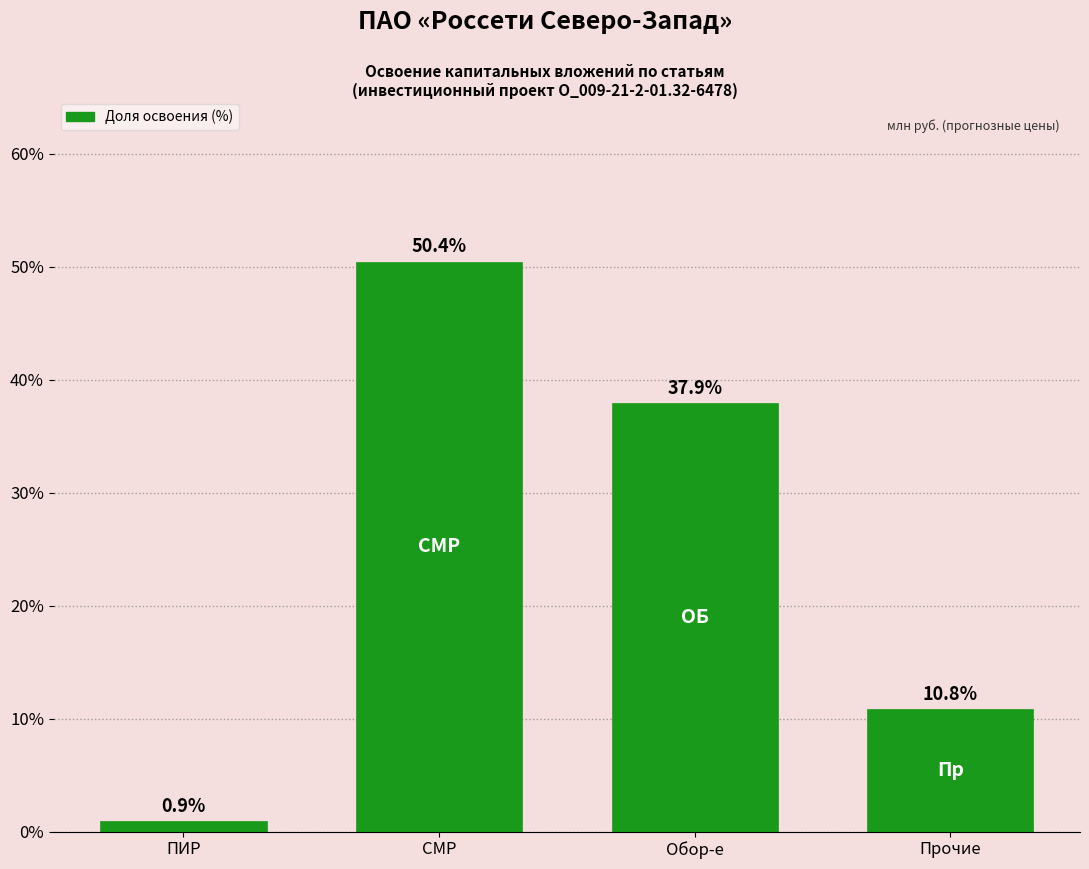

Reading left to right, extract all data points from this chart.

0.9	50.4	37.9	10.8